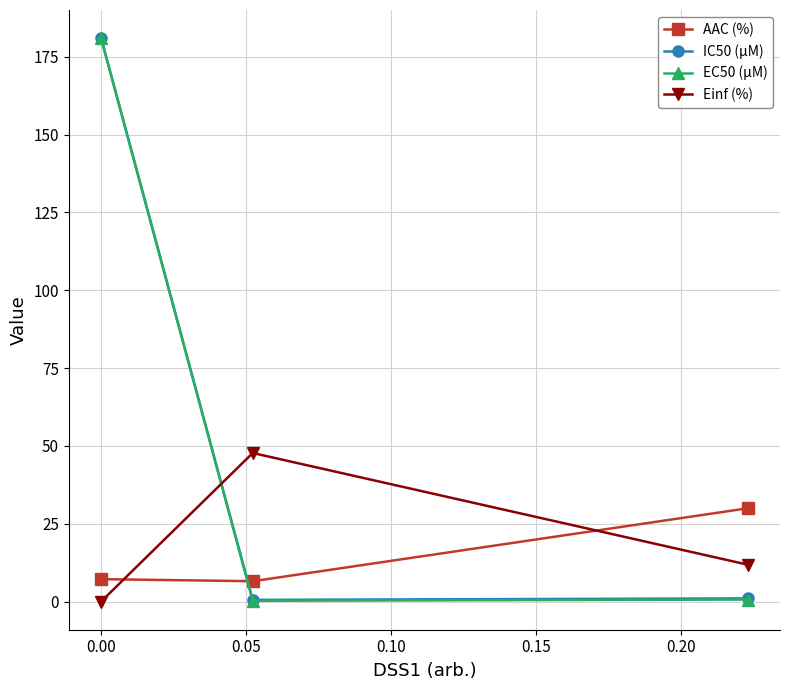

How many data points in AAC (%) are above 7?

2